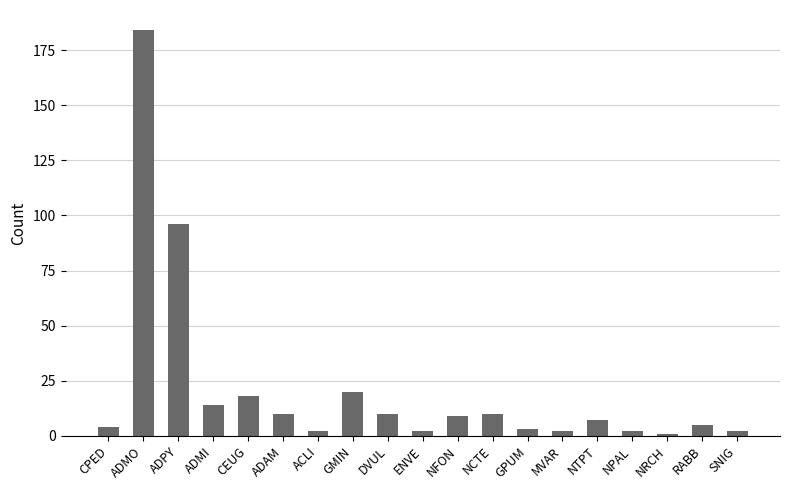

What is the ratio of the value at DVUL to the value at NRCH?

10.0